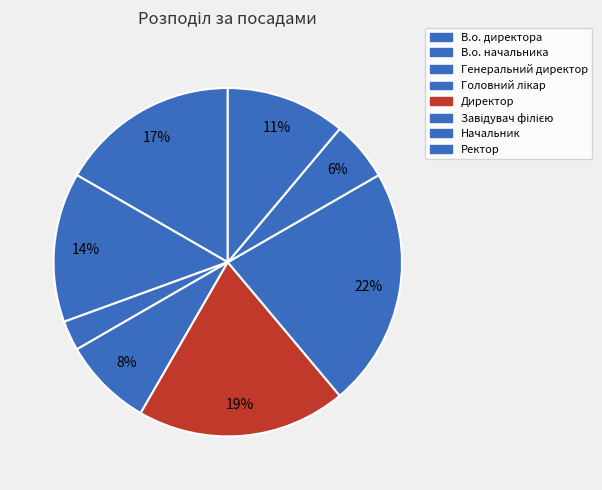

How much of the chart is everything except В.о. директора?

83.3%